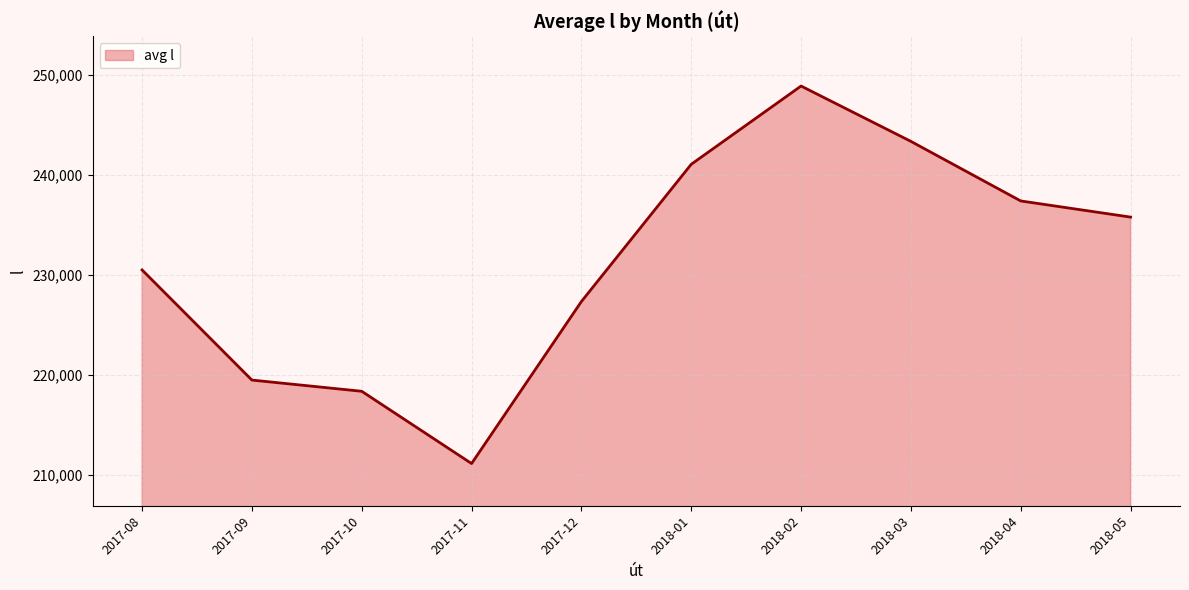

What is the greatest value displayed?

248924.5